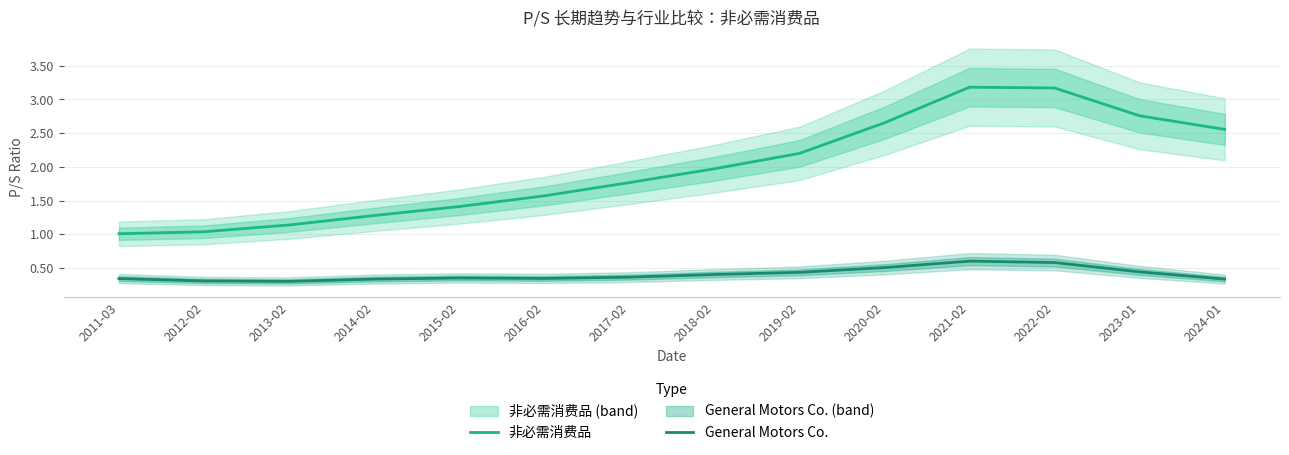

True or false: General Motors Co. and 非必需消费品 intersect in this chart.

False